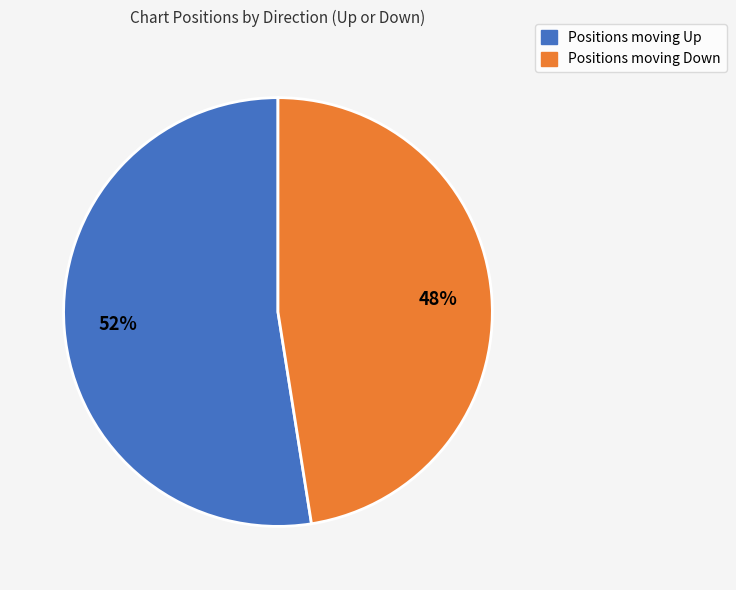

Is there any slice that represents more than half of the pie?

Yes